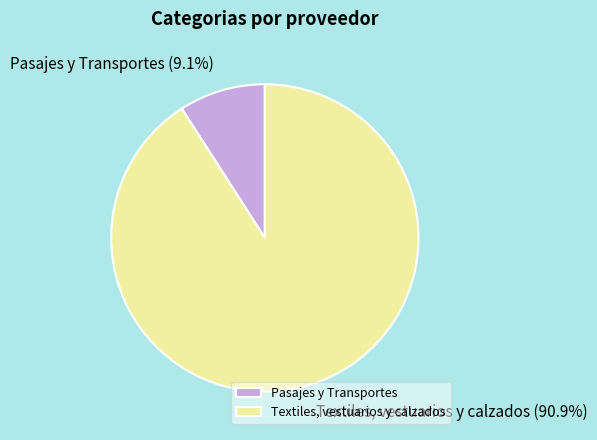

Between Pasajes y Transportes and Textiles, vestuarios y calzados, which is larger?

Textiles, vestuarios y calzados